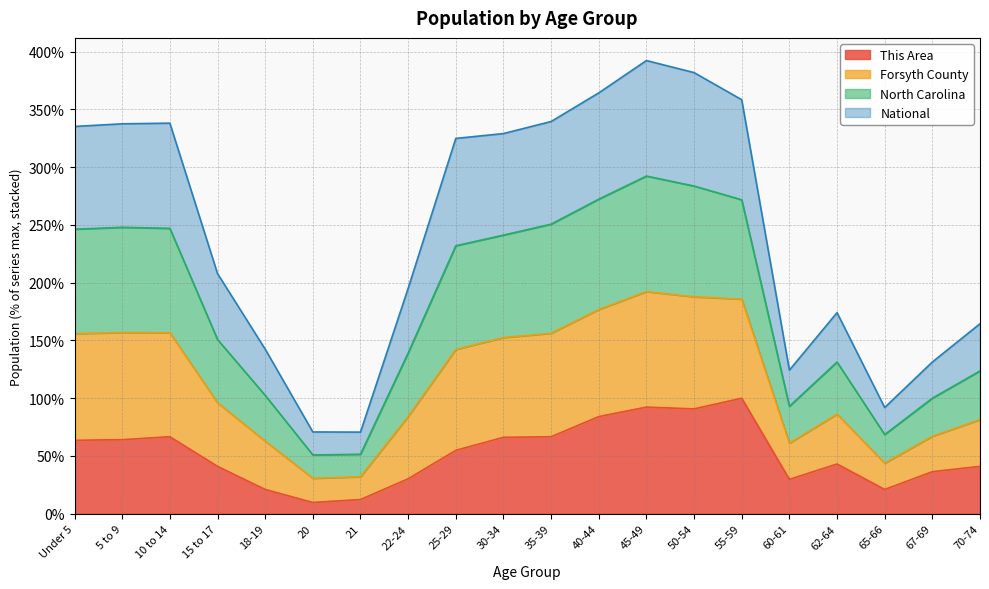

The value of North Carolina at 21 is 74.9. True or false?

False